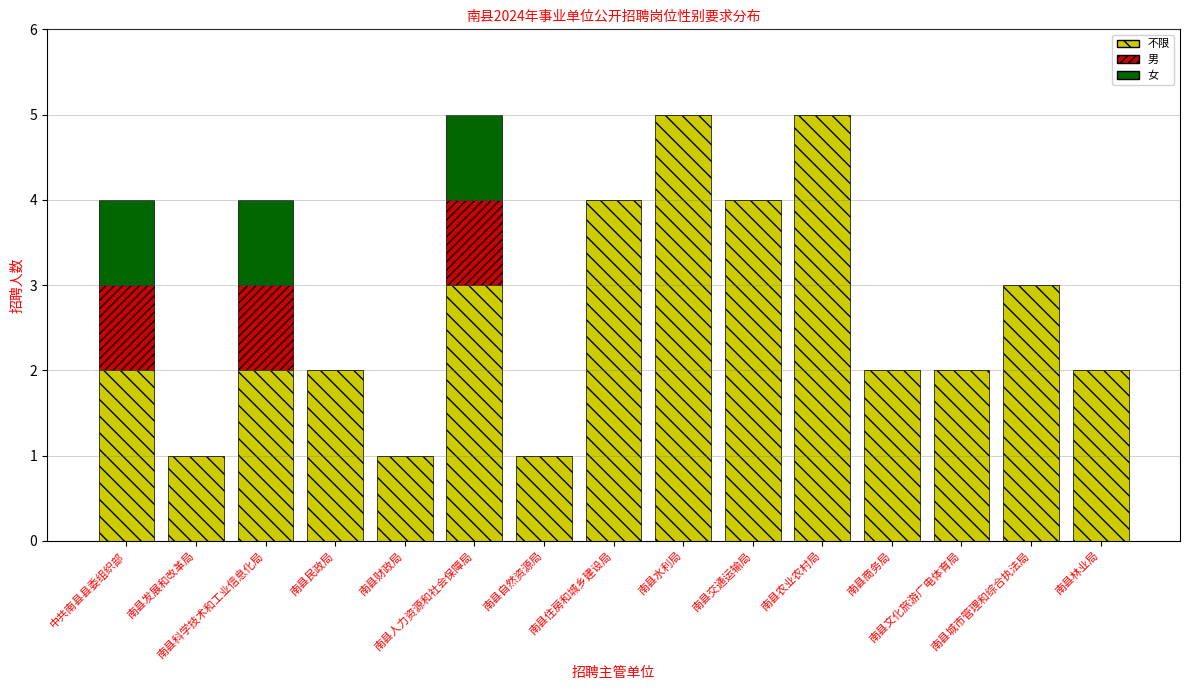

What are all the series names shown in the legend?

不限, 男, 女